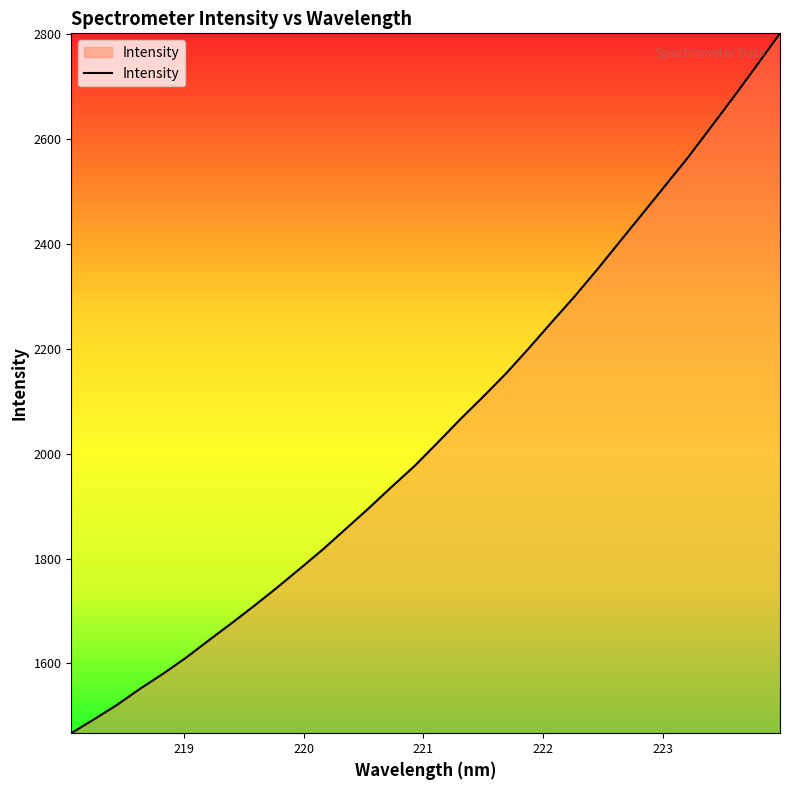

What is the maximum value shown in the chart?

2802.0